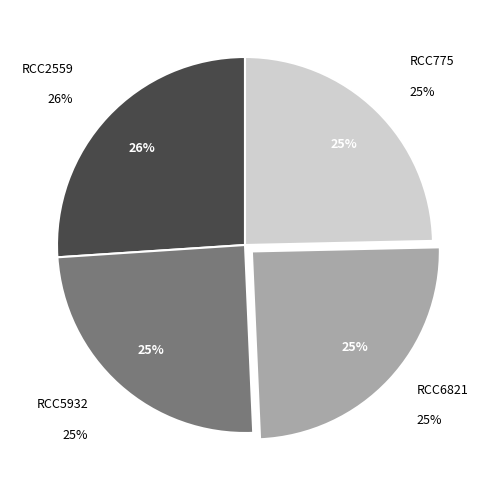

To the nearest percent, what is the combined percentage of RCC775 and RCC2559?

51%